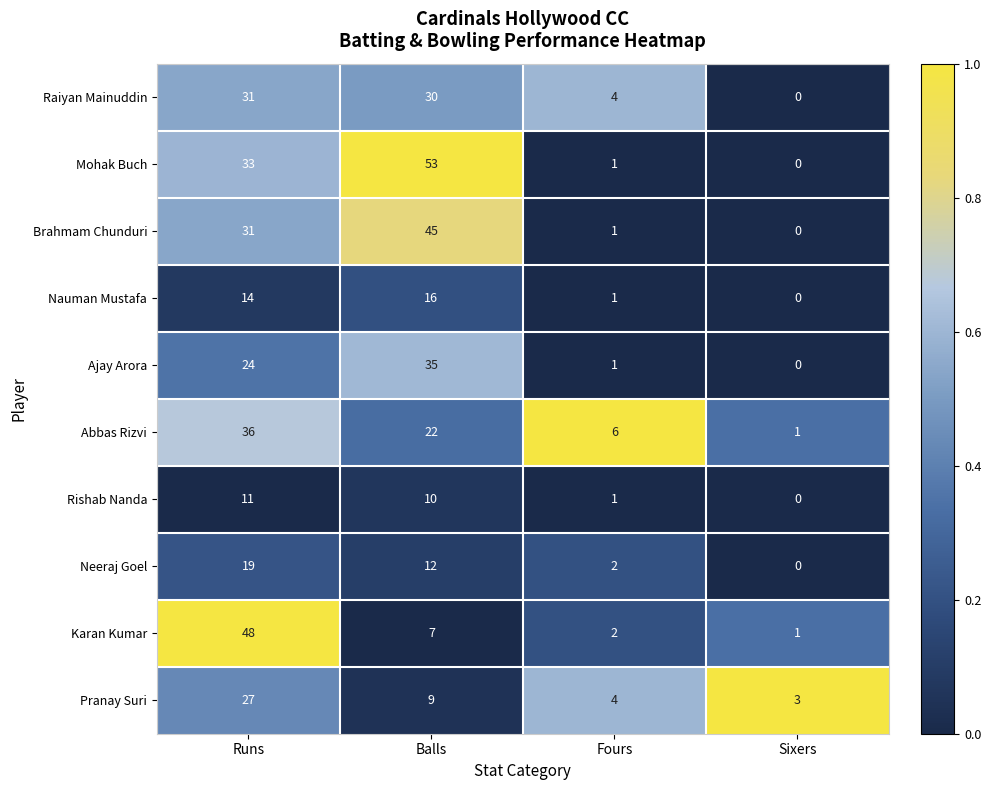

Where does the Neeraj Goel series first go above 12?

Runs